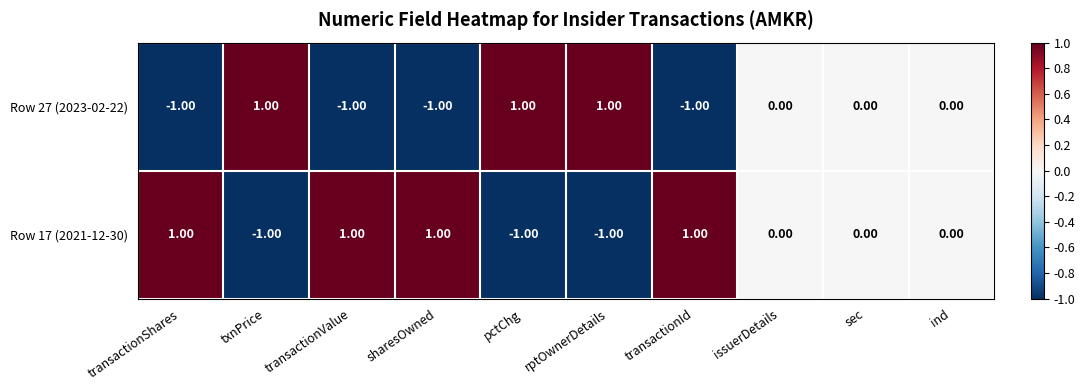

Where does the Row 27 (2023-02-22) series first go above 0?

txnPrice